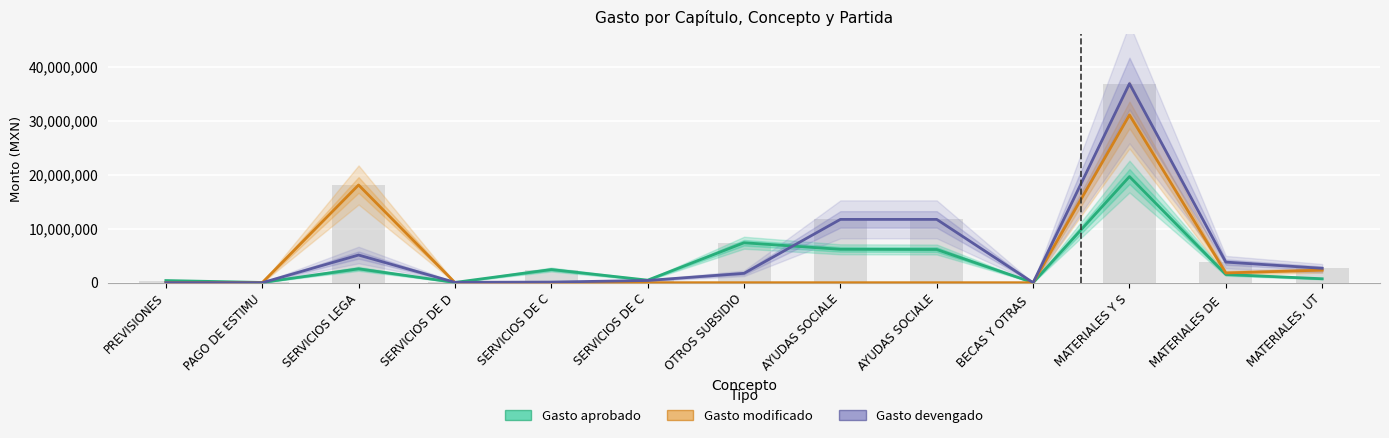

Rank the series at AYUDAS SOCIALE from lowest to highest value.

Gasto modificado, Gasto aprobado, Gasto devengado